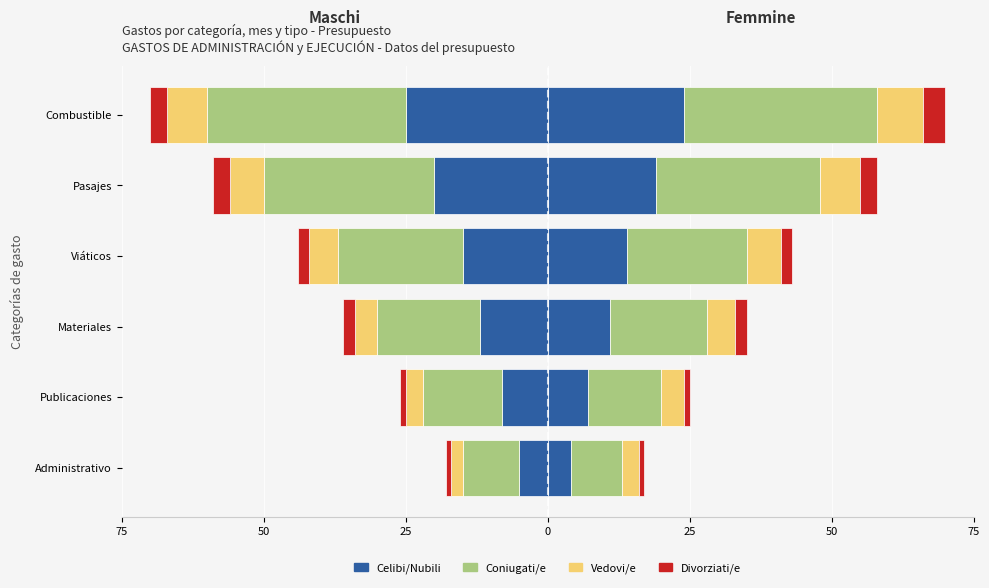

What is the minimum value shown in the chart?

-35